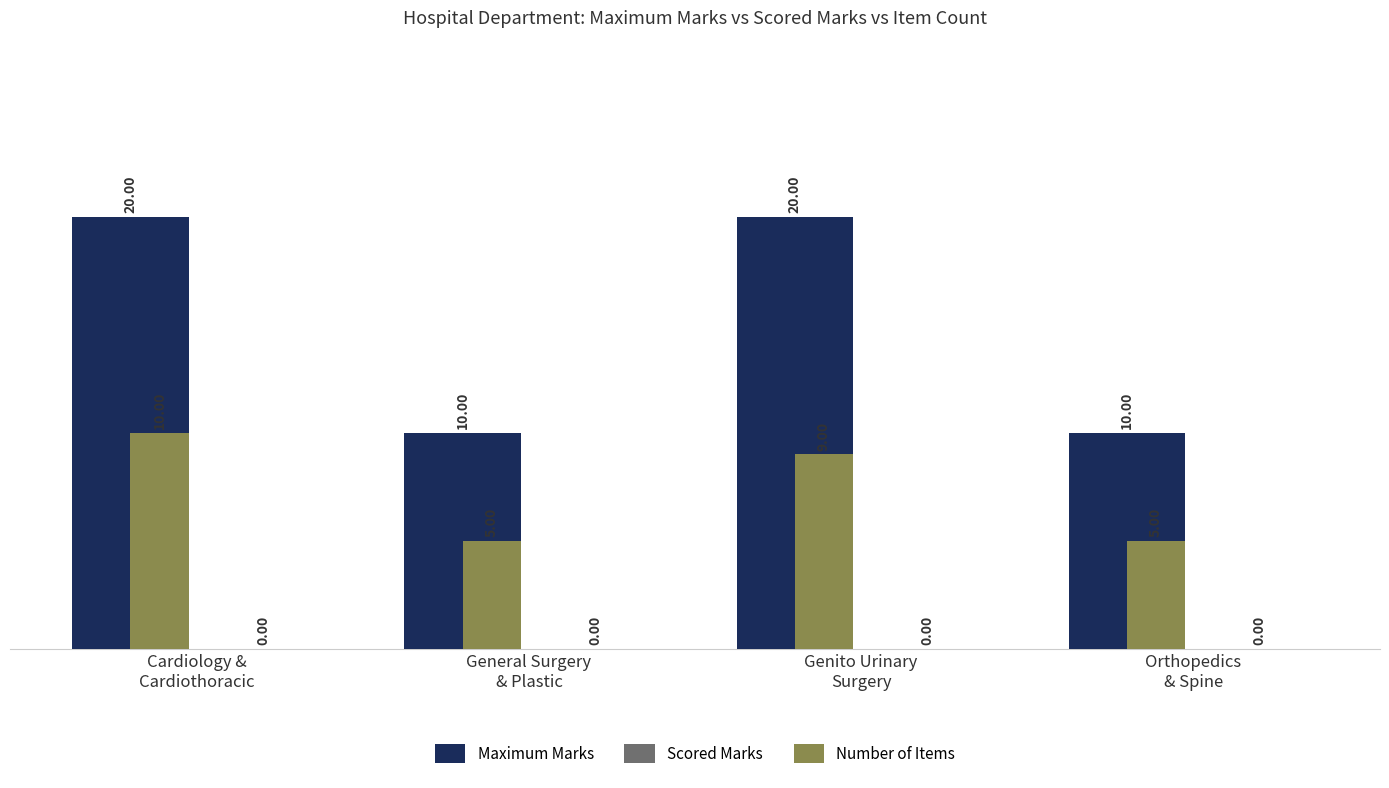

How many categories are shown in the chart?

4